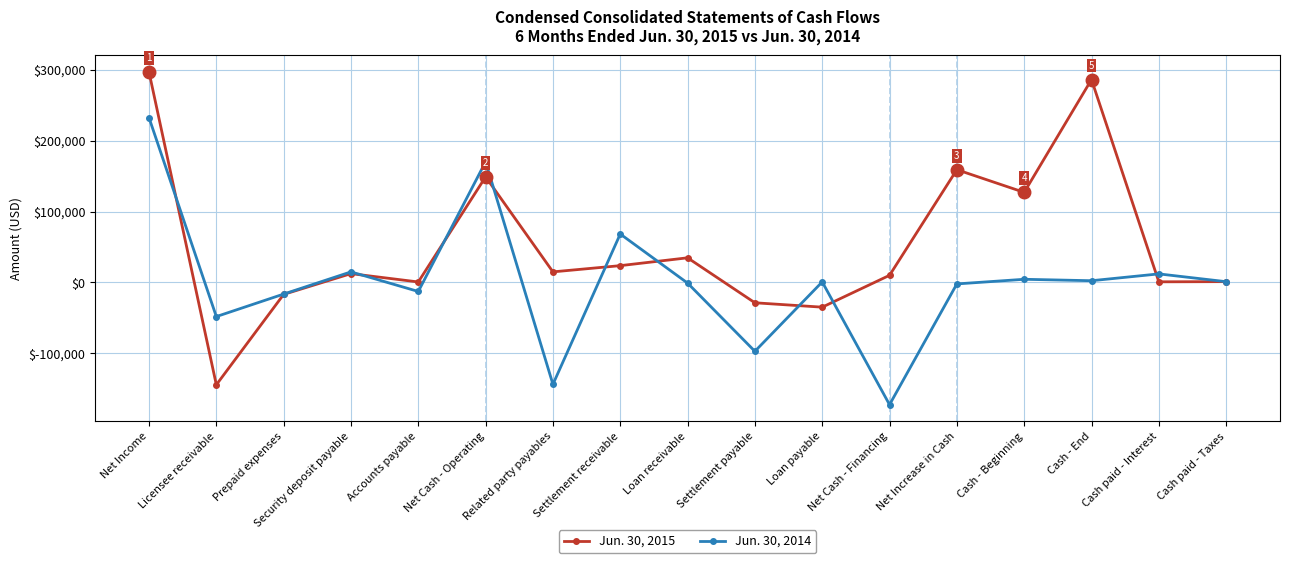

True or false: Jun. 30, 2014 and Jun. 30, 2015 cross at least once.

True